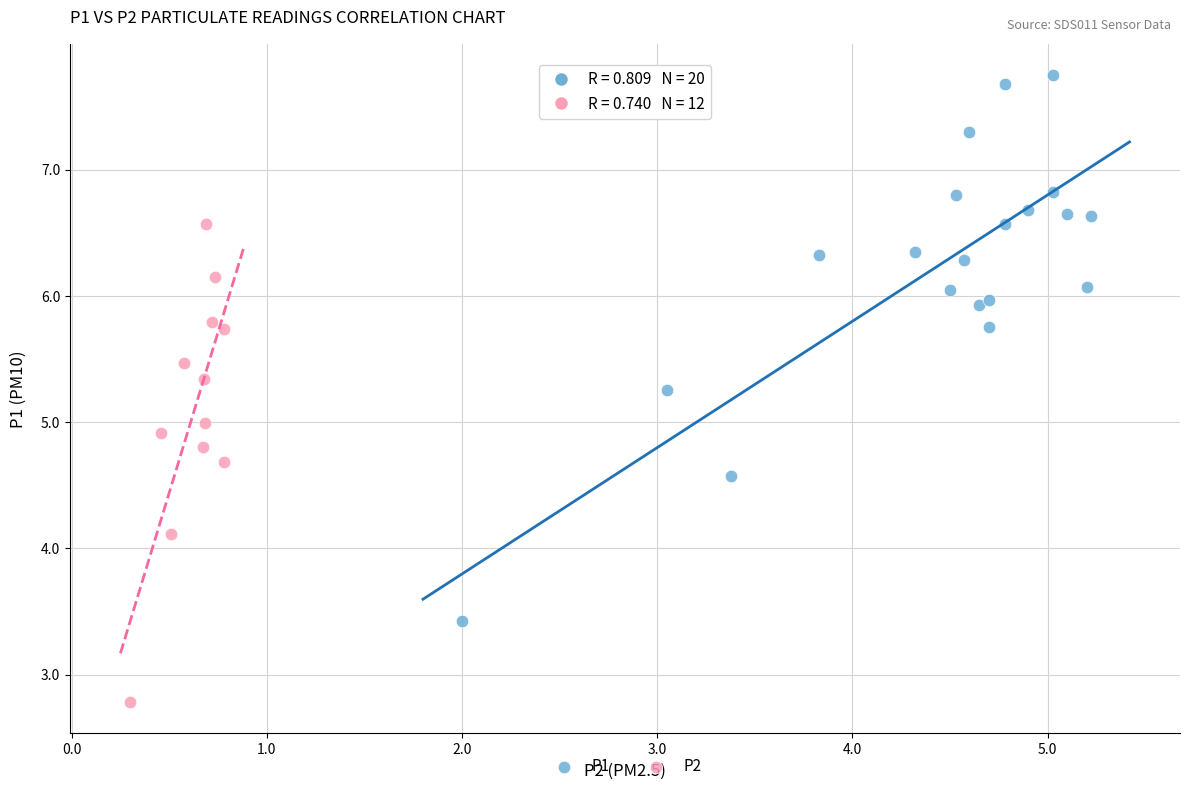

Which series contains the lowest Y value?

P2